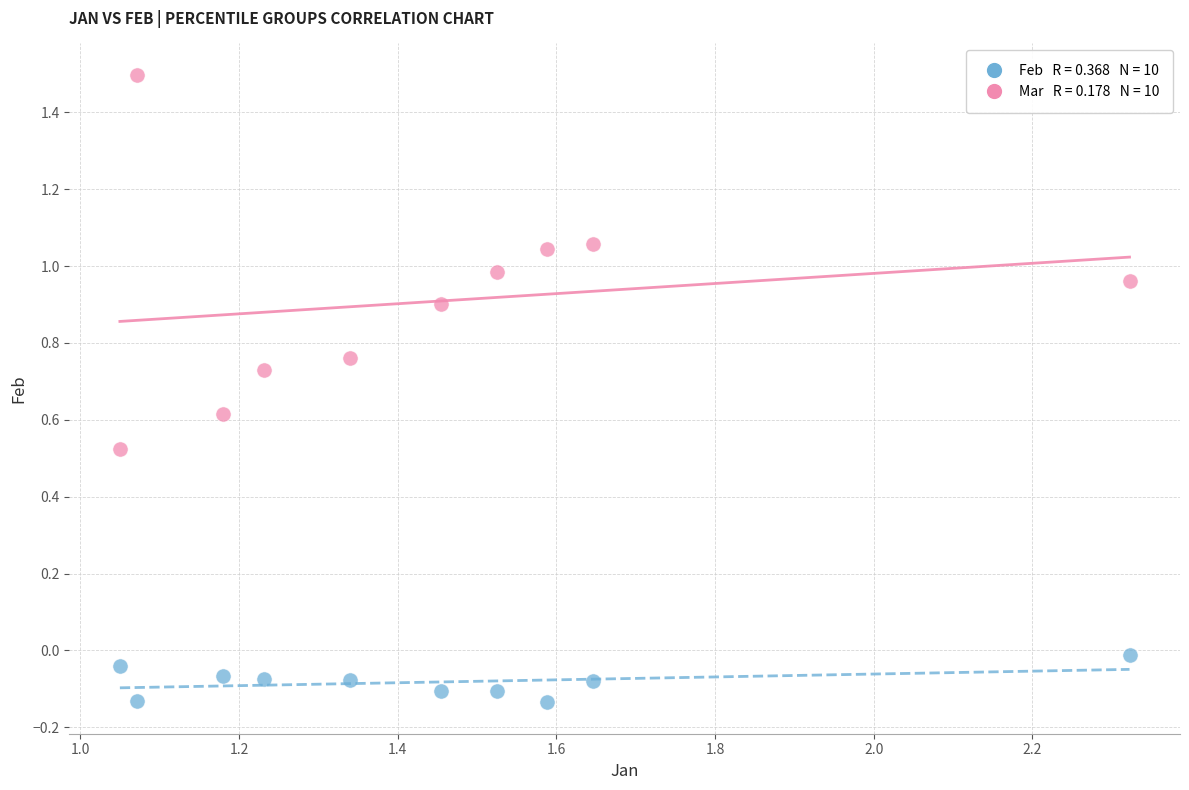

Across all data points, what is the range of X values (max minus min)?

1.3